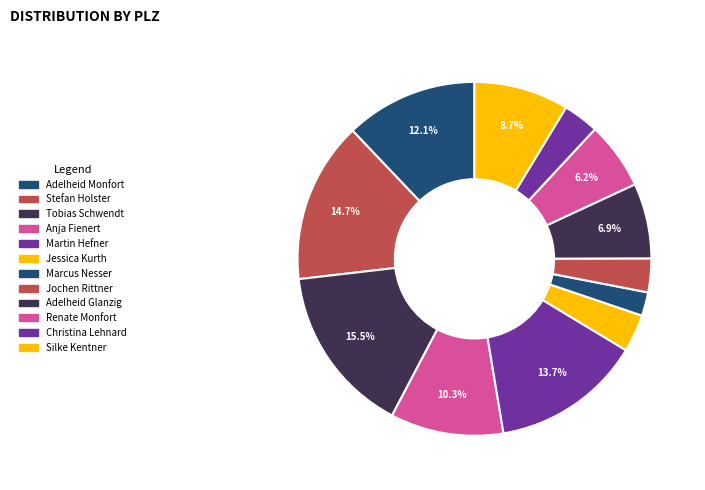

The Jessica Kurth slice represents 1% of the pie. True or false?

False